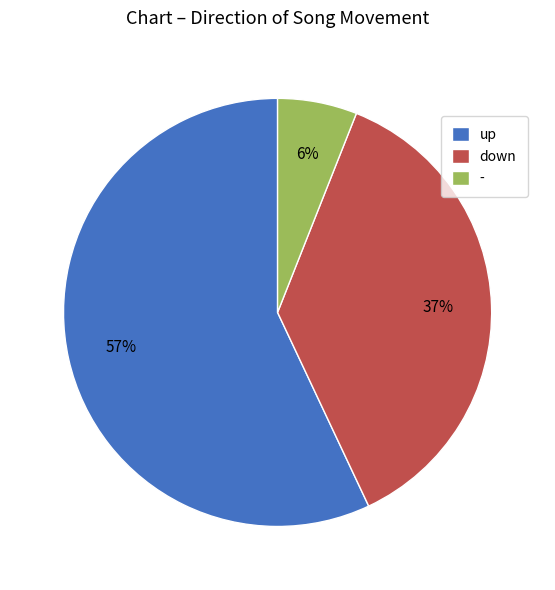

What is the ratio of the value at - to the value at down?

0.2